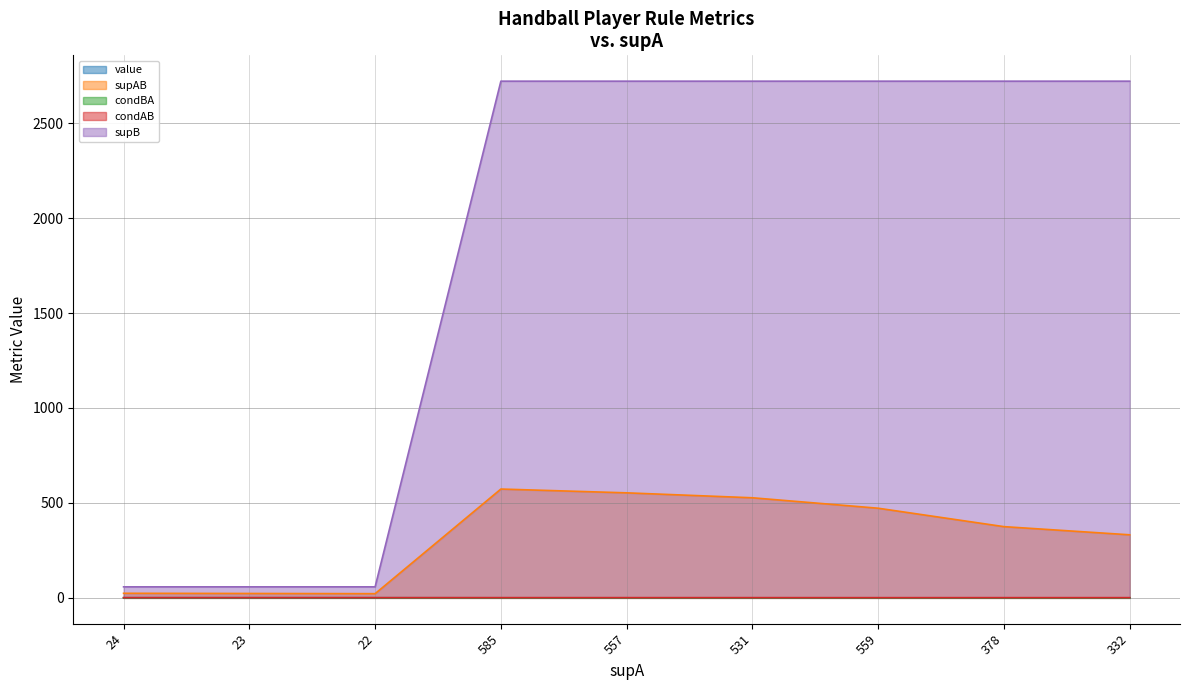

Reading left to right, what are all the values shown in this chart?

value: 0.4	0.4	0.4	0.2	0.2	0.2	0.2	0.1	0.1
supAB: 24.0	23.0	22.0	573.0	553.0	527.0	472.0	375.0	332.0
condBA: 0.4	0.4	0.4	0.2	0.2	0.2	0.2	0.1	0.1
condAB: 1.0	1.0	1.0	1.0	1.0	1.0	0.8	1.0	1.0
supB: 58.0	58.0	58.0	2721.0	2721.0	2721.0	2721.0	2721.0	2721.0